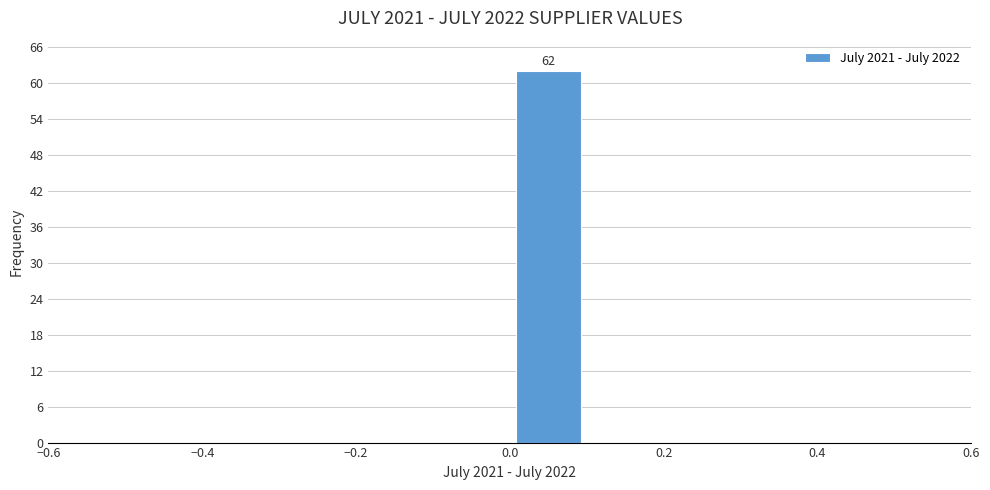

Which range on the x-axis has the tallest bar?

0.0 to 0.1